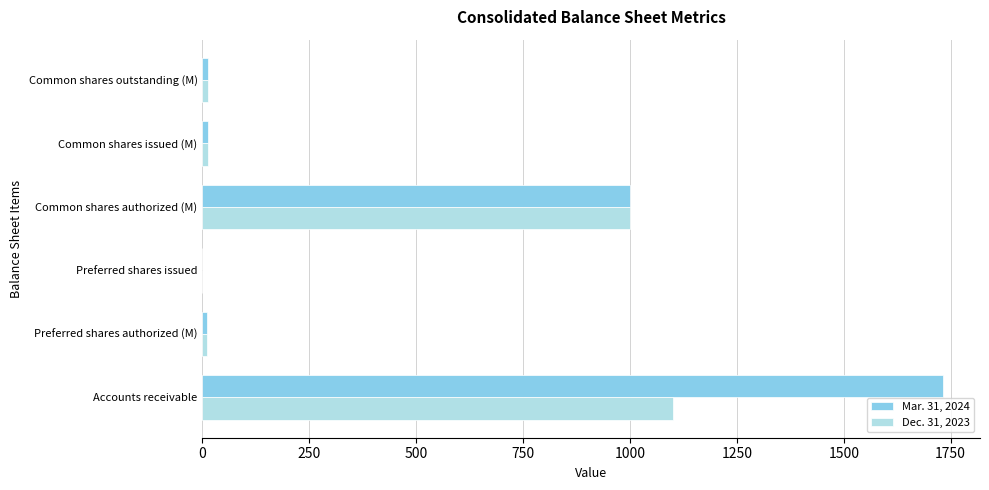

Where is Mar. 31, 2024 nearest to the value 866?

Common shares authorized (M)